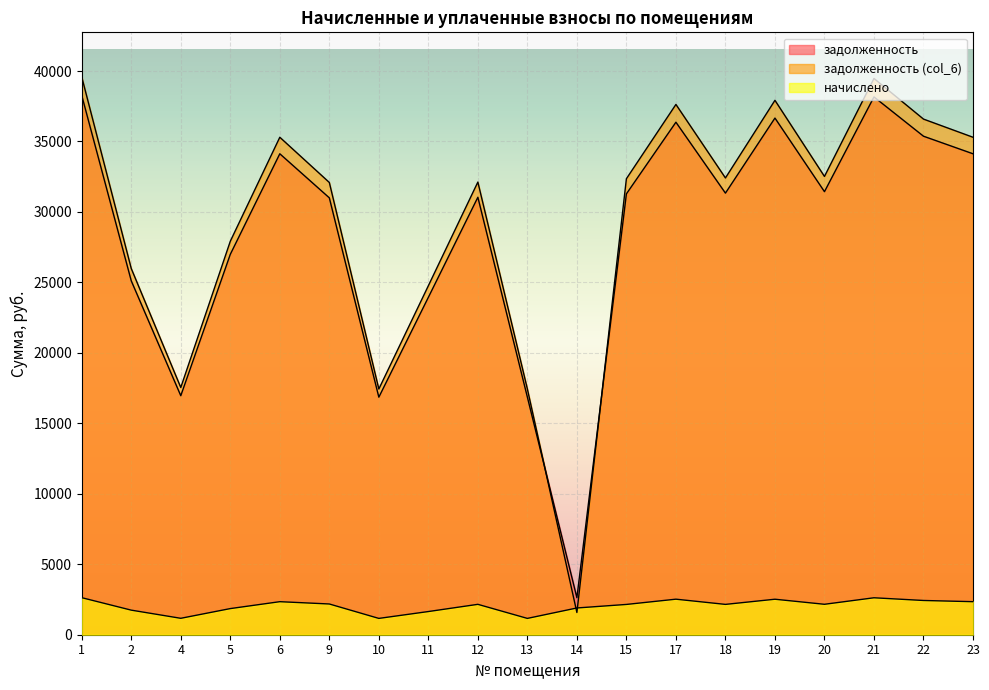

The начислено series shows 525.7 at 13. True or false?

False